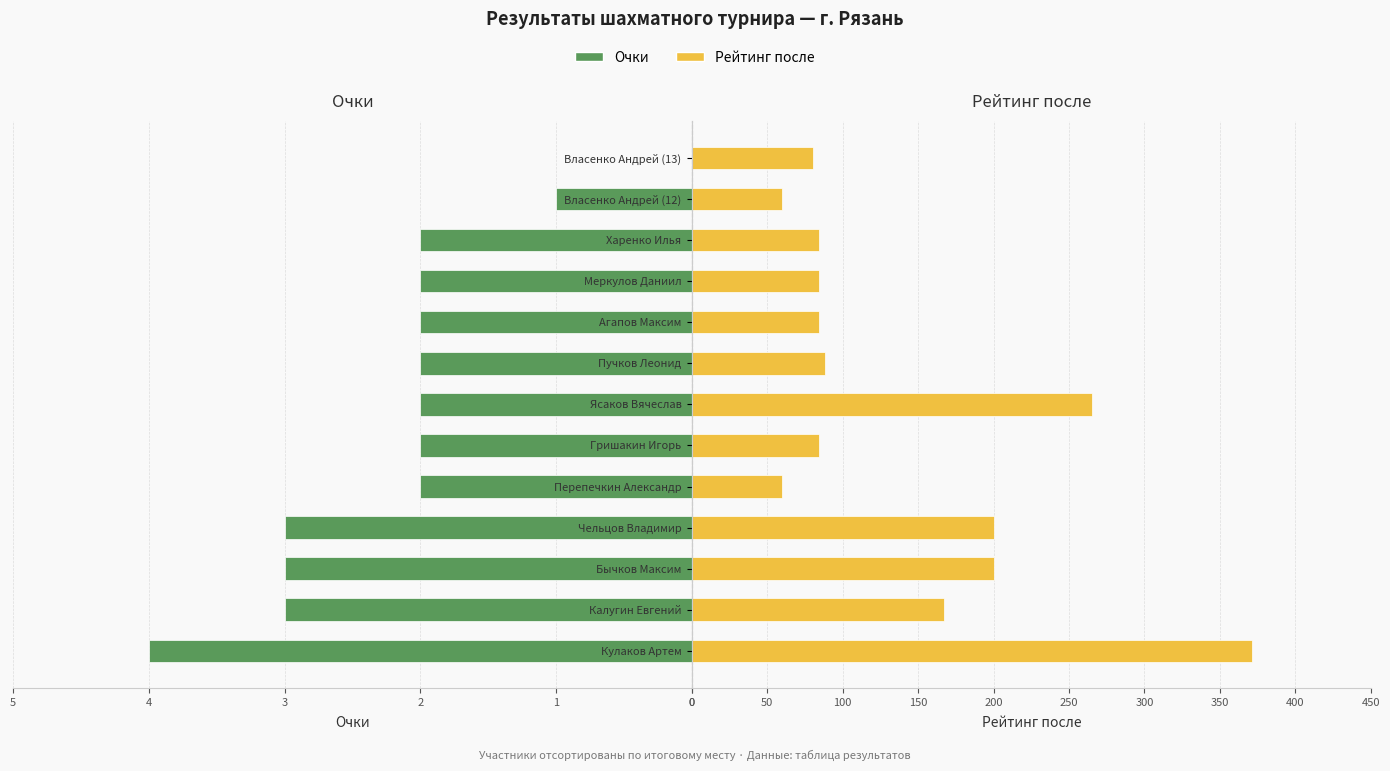

What is the difference between the maximum and minimum values in the Р-г после series?

311